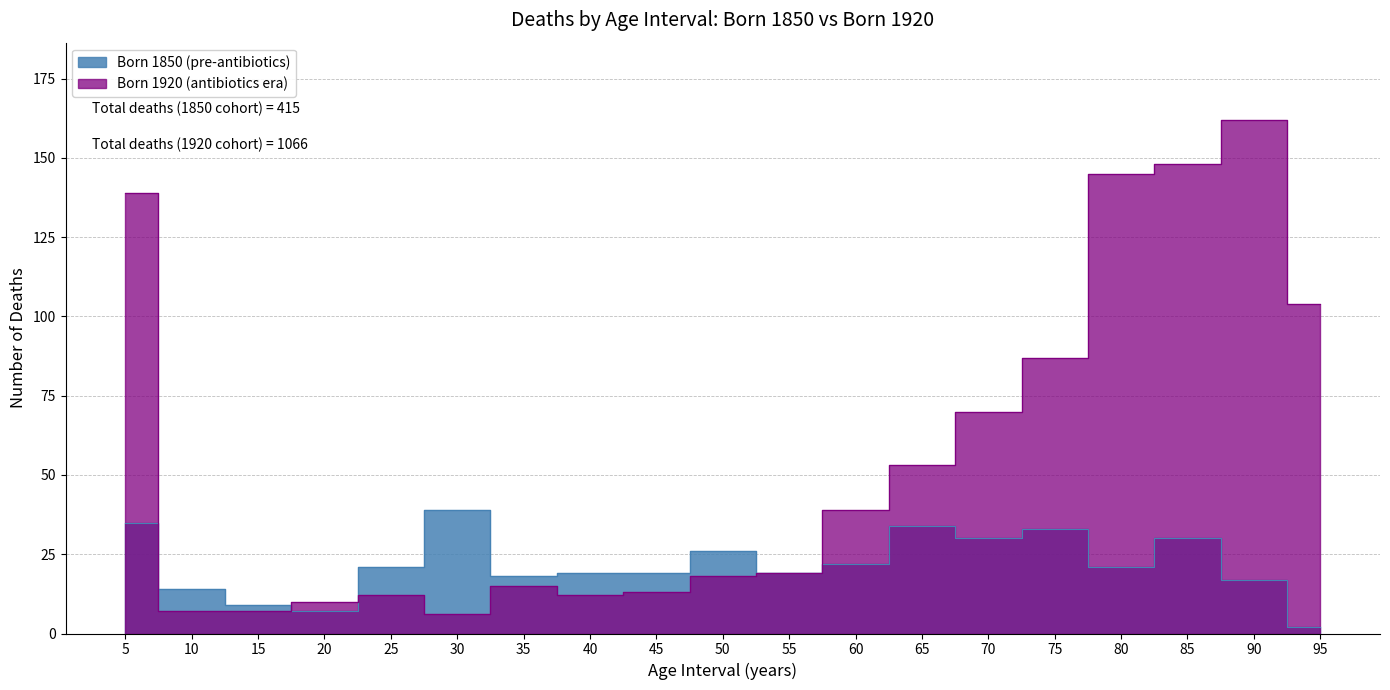

Rank the series at 95 from lowest to highest value.

Born 1850 (pre-antibiotics), Born 1920 (antibiotics era)